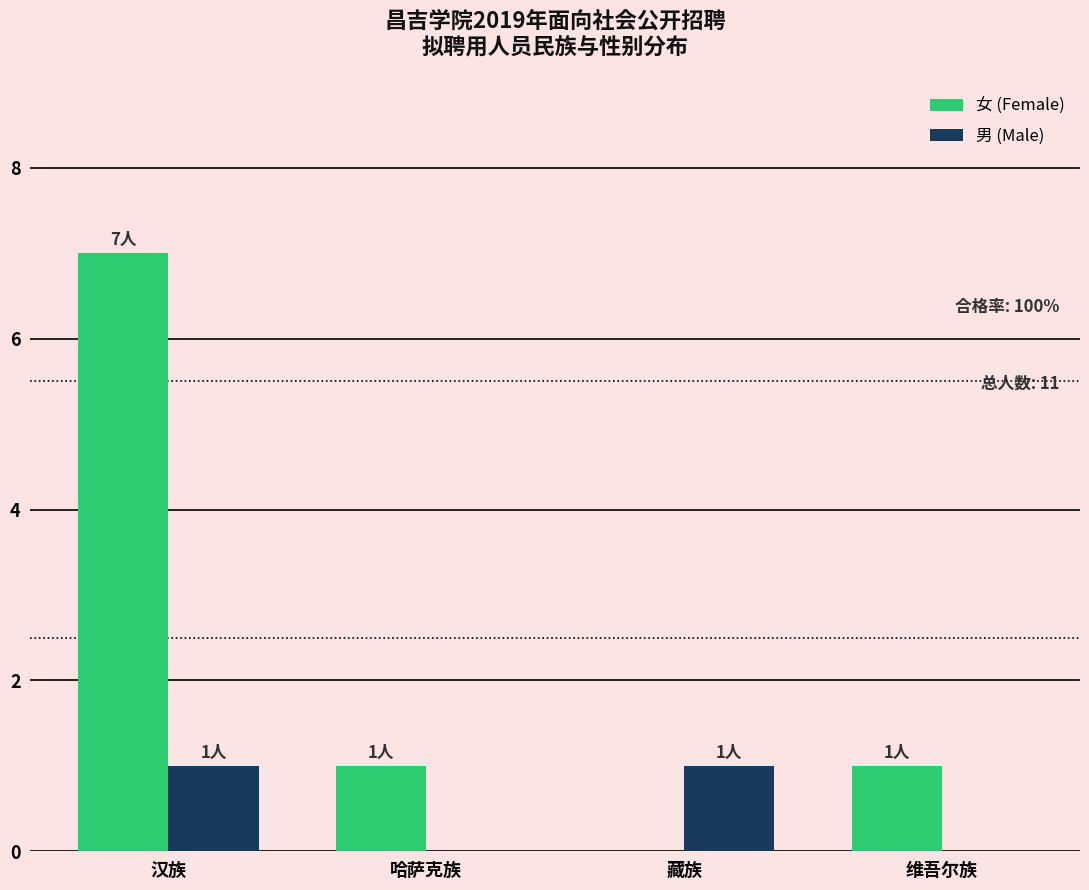

Reading right to left, what are all the values shown in this chart?

女 (Female): 1	0	1	7
男 (Male): 0	1	0	1